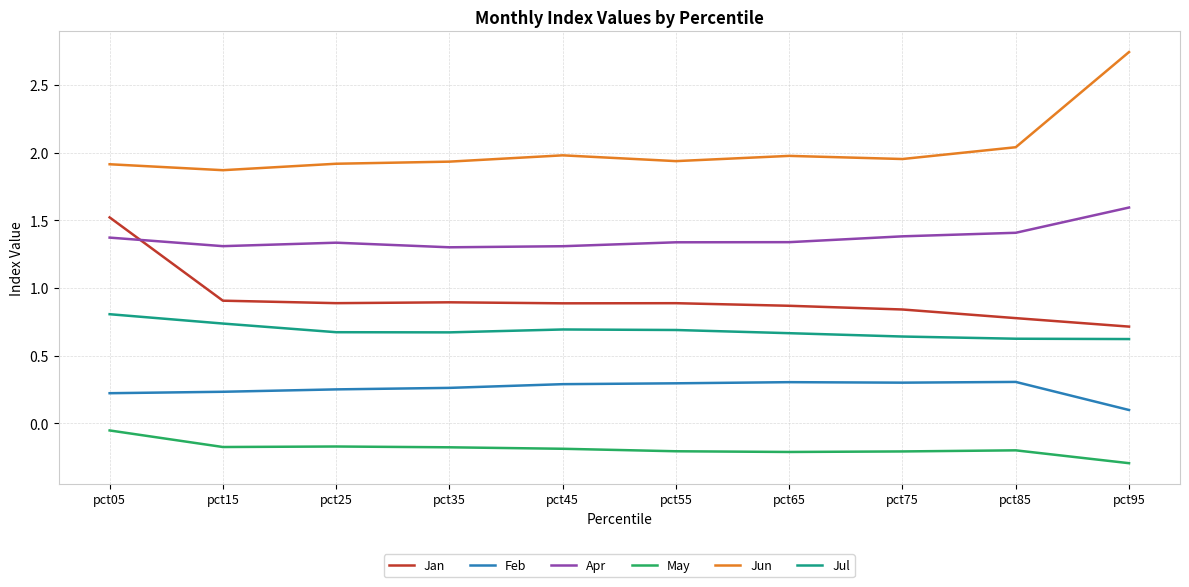

What is the total value across all series at pct45?

5.0